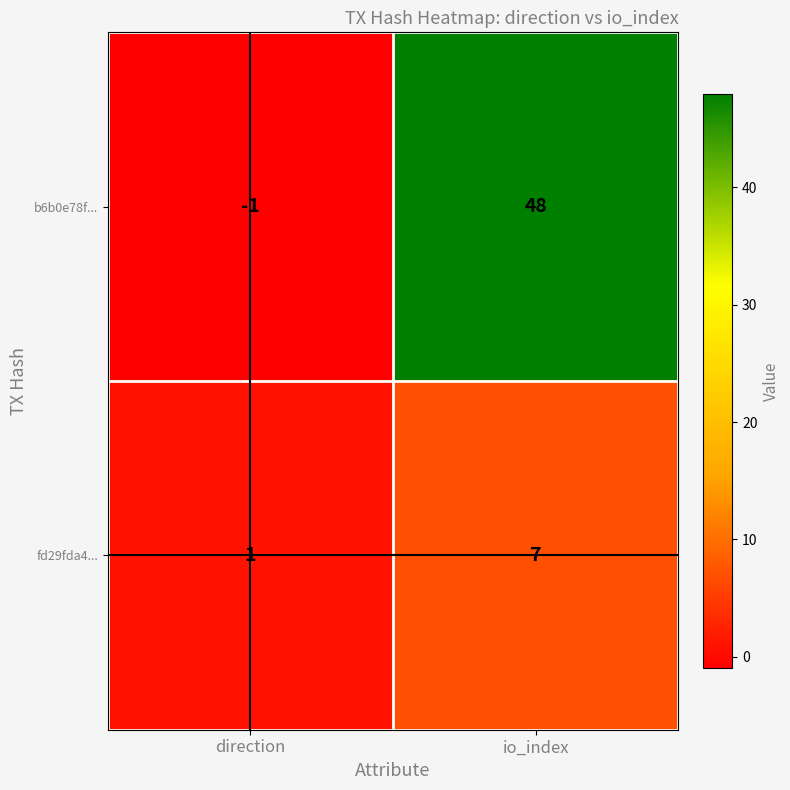

Where is fd29fda4... nearest to the value 4?

direction